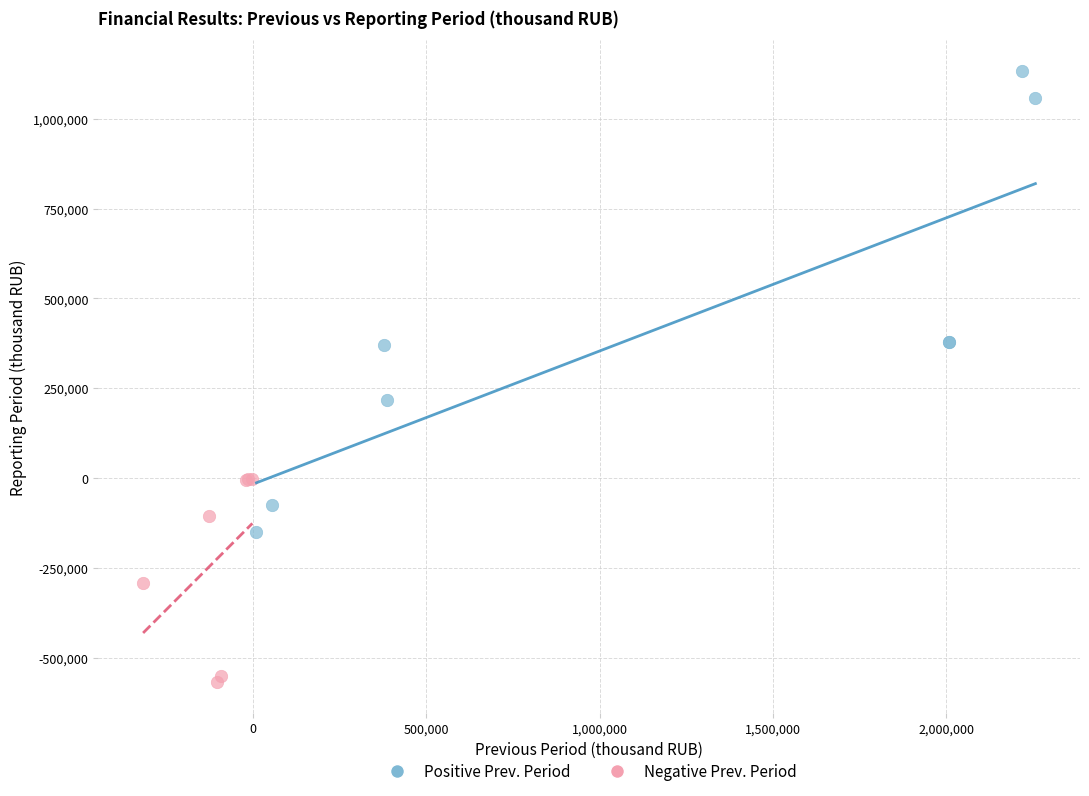

Which series has the widest spread of Y values?

Positive Prev. Period